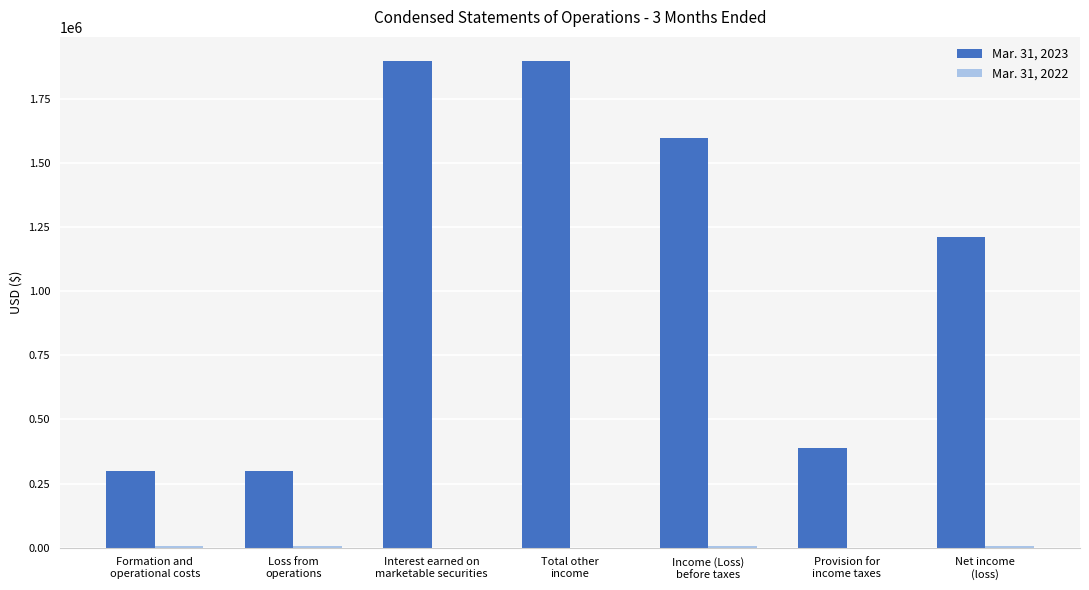

How many series are shown in this chart?

2